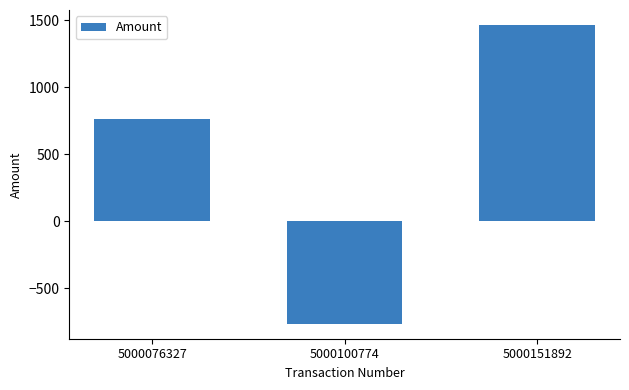

Which category has the highest value across all series?

5000151892